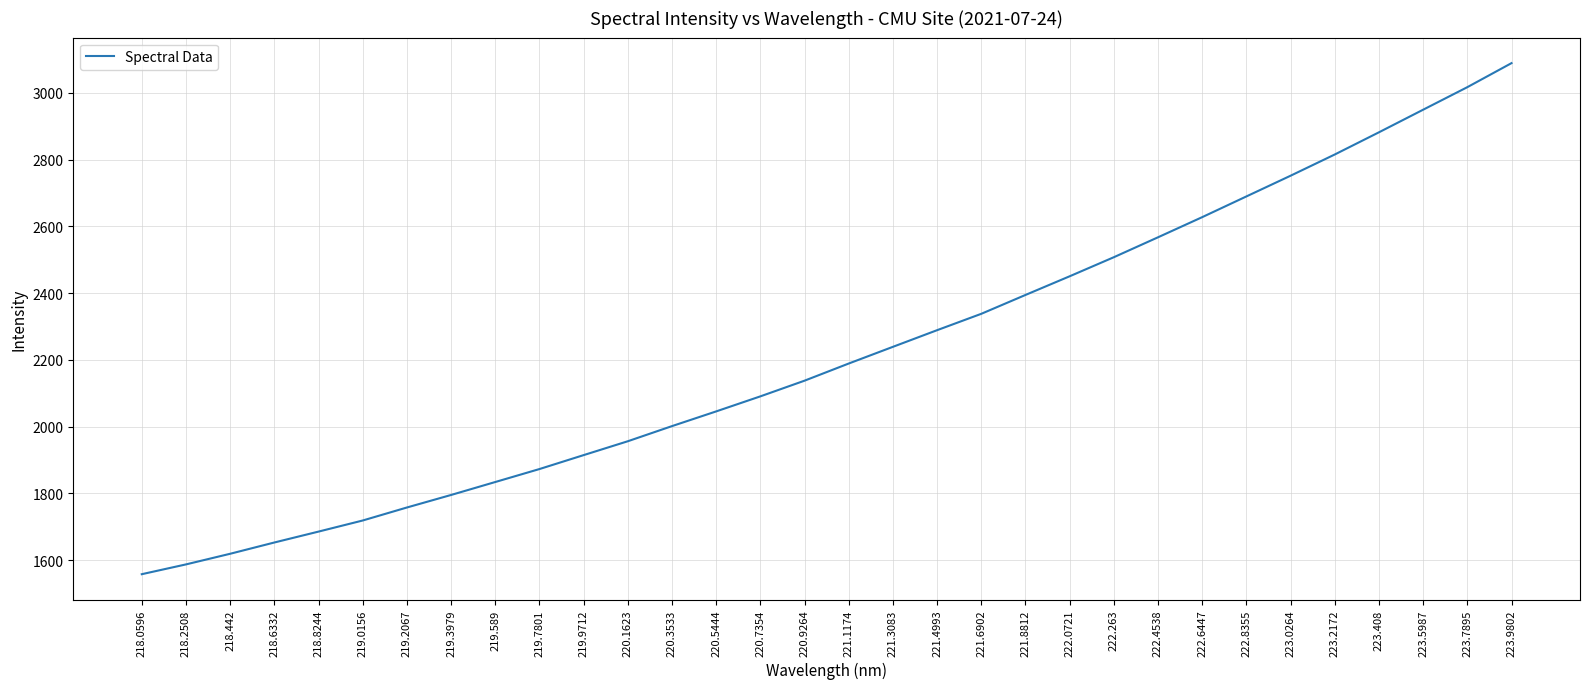

What is the average value?

2219.6